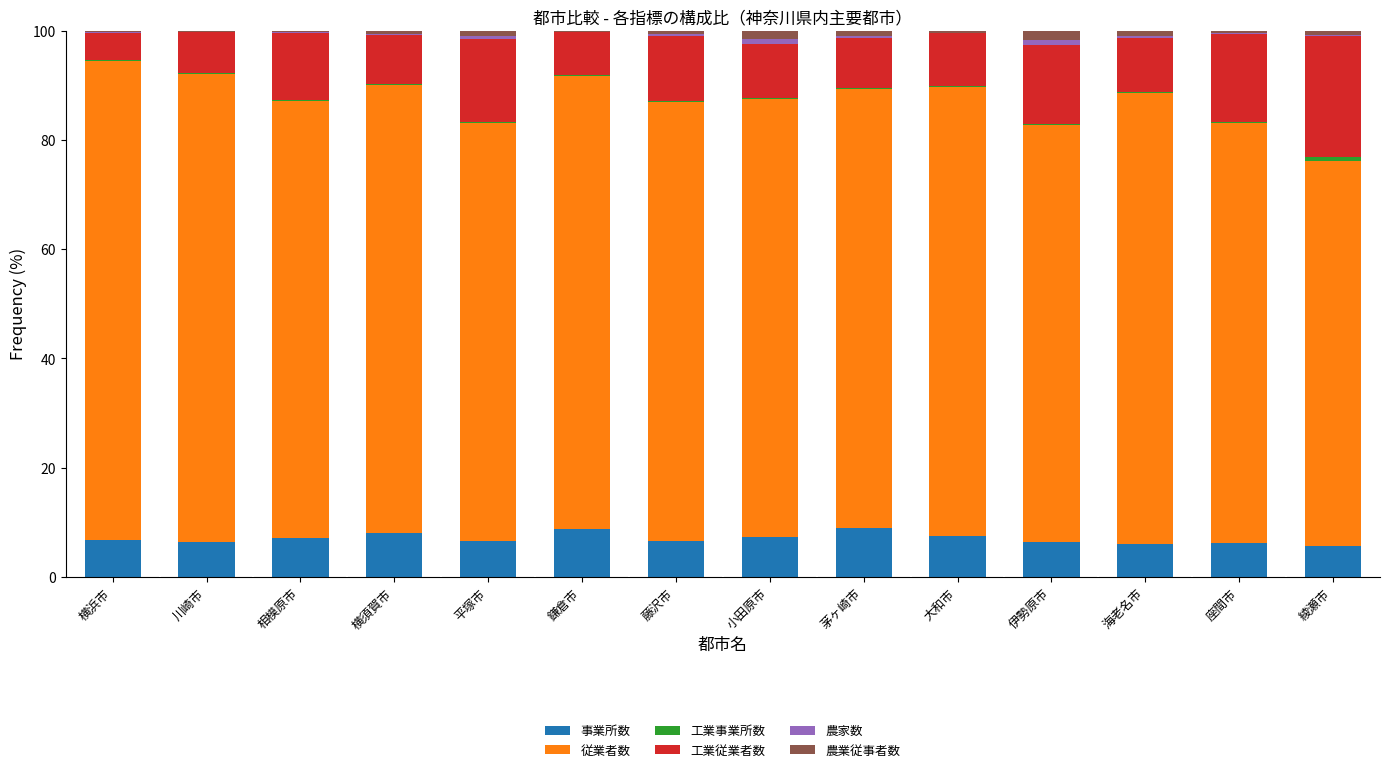

What is the sum of all 事業所数 values?

98.5